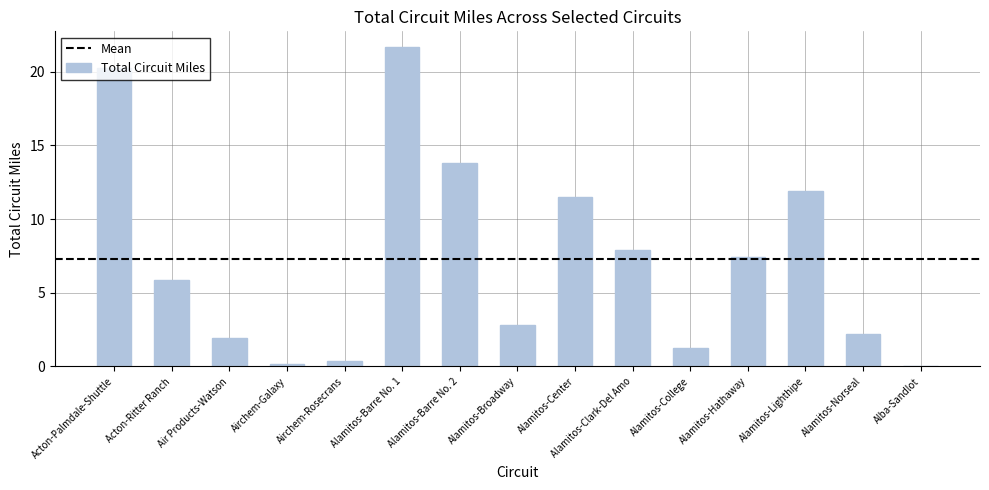

What is the change in value from Alamitos-Barre No. 2 to Alamitos-College?

-12.5